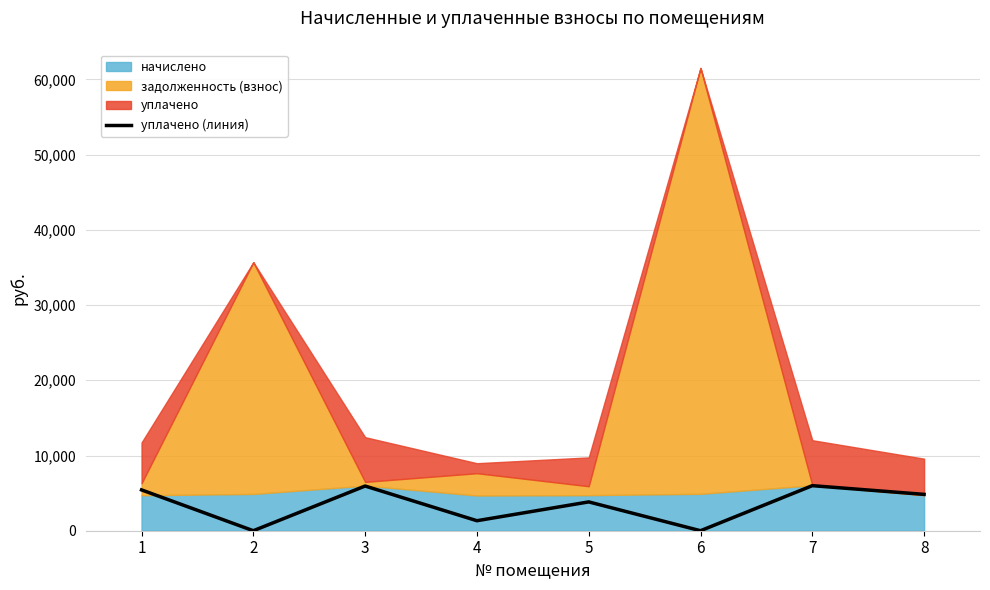

Reading right to left, list all the values displayed in this chart.

8=4833.0	7=5990.6	6=0.0	5=3831.2	4=1330.0	3=5943.0	2=0.0	1=5426.7